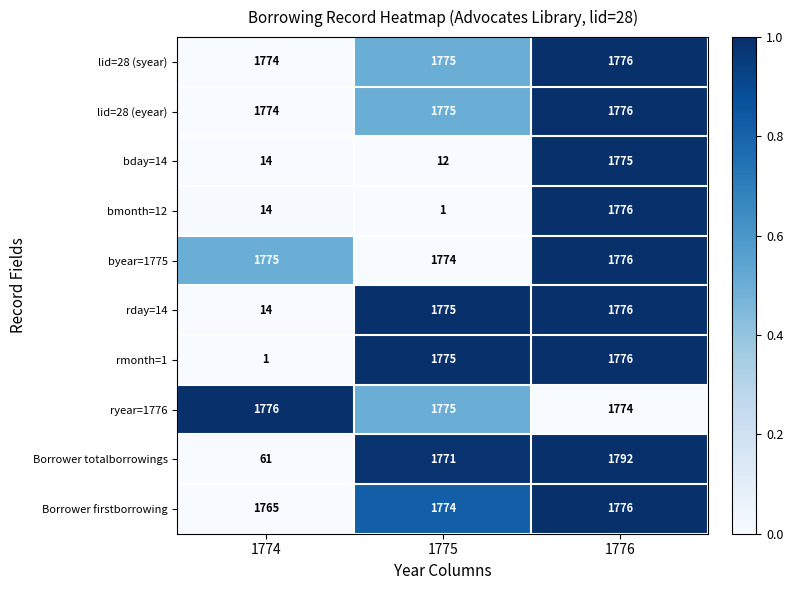

At which category is the sum across all series the highest?

1776